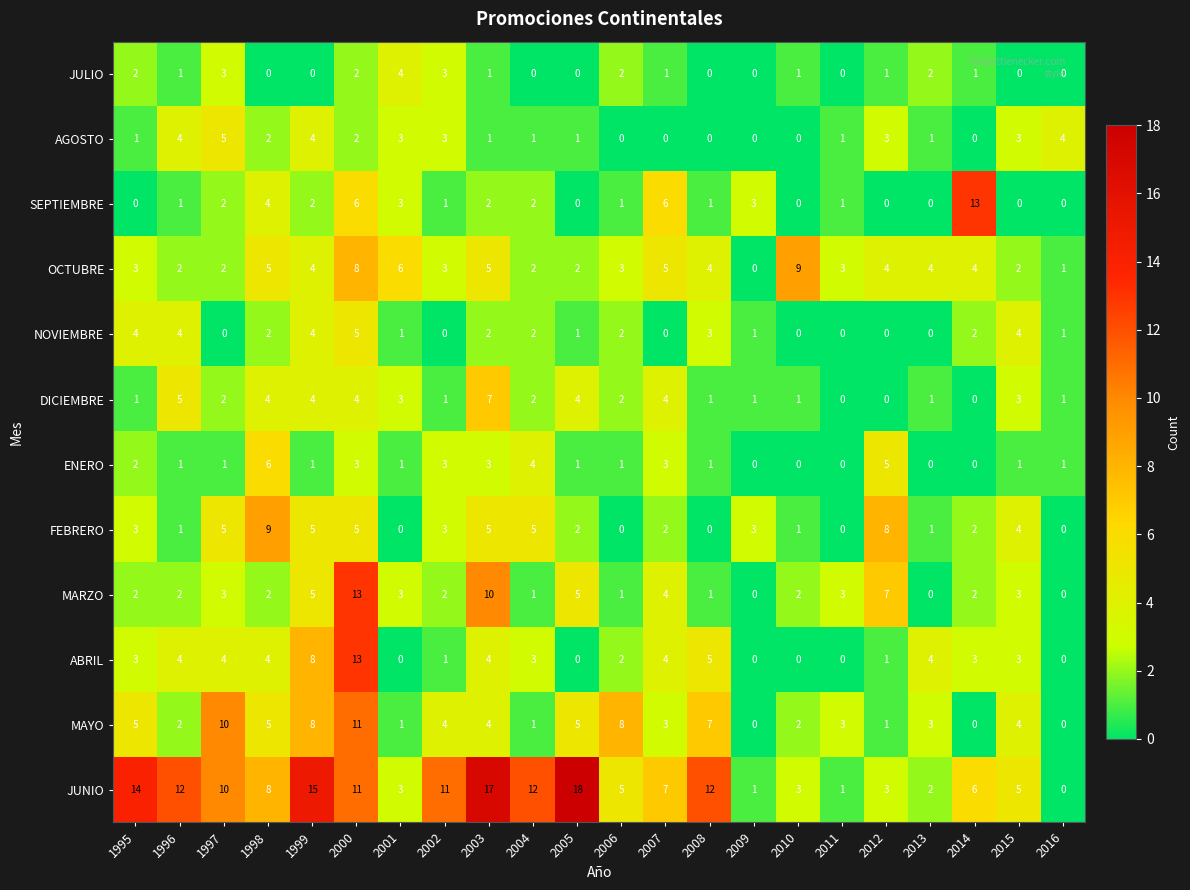

How many AGOSTO values are between 0 and 3?

18